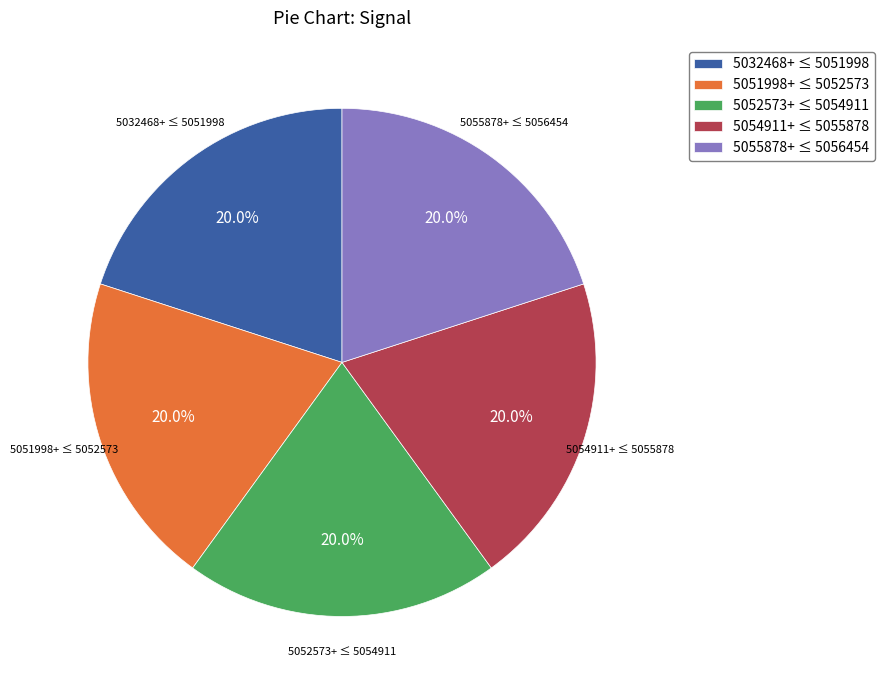

Count the number of slices in the pie.

5